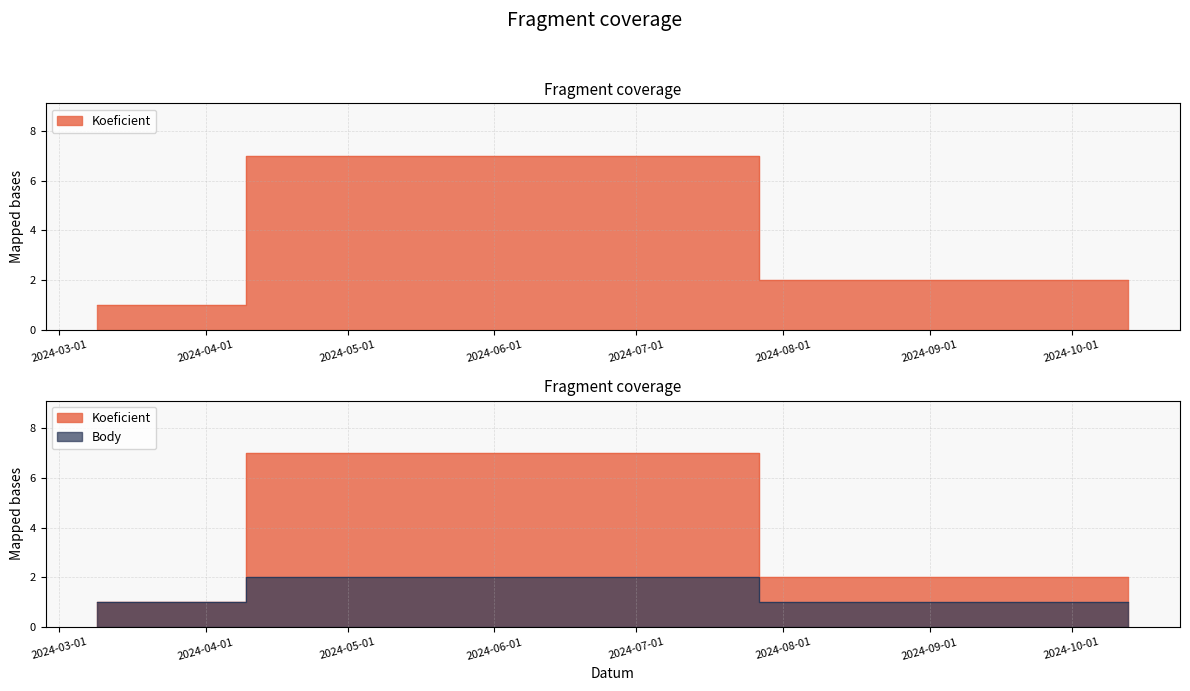

Which has a higher value, 2024-10-13 or 2024-05-11?

2024-05-11